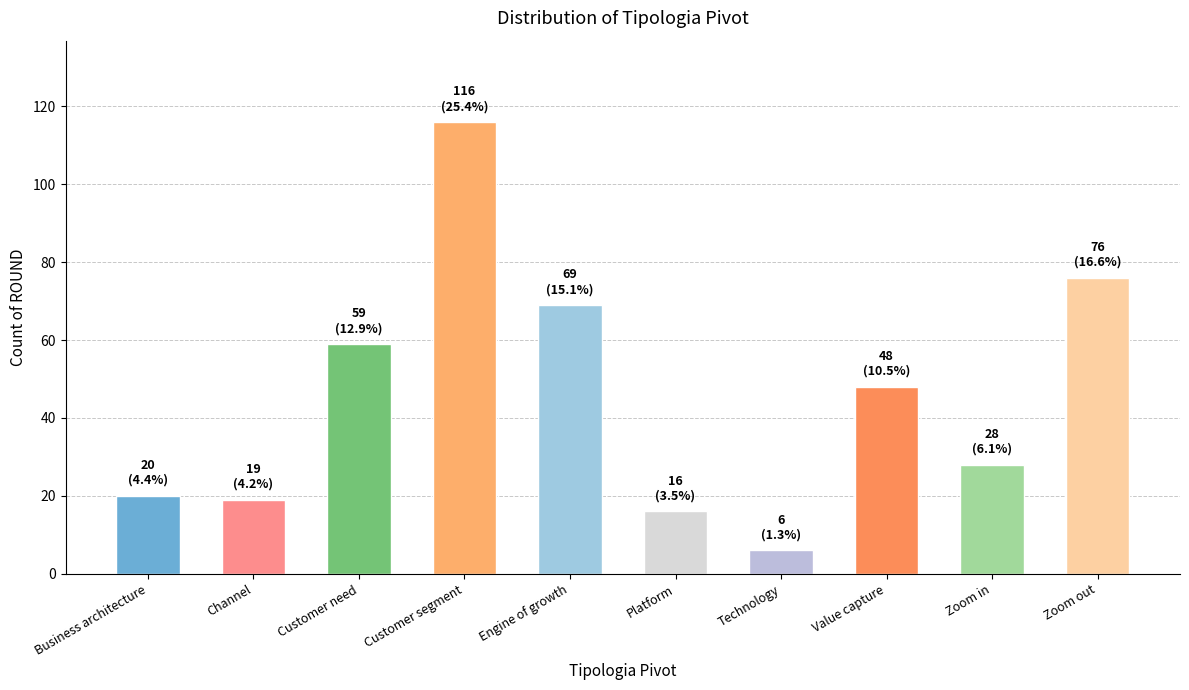

Which has a higher value, Value capture or Business architecture?

Value capture